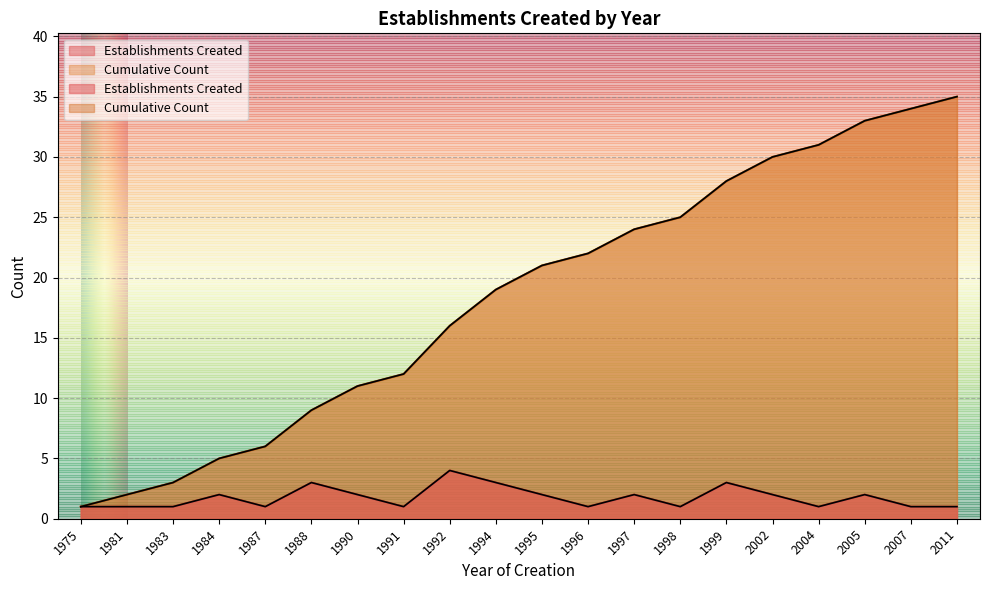

Which category has the lowest value in the Cumulative Count series?

1975